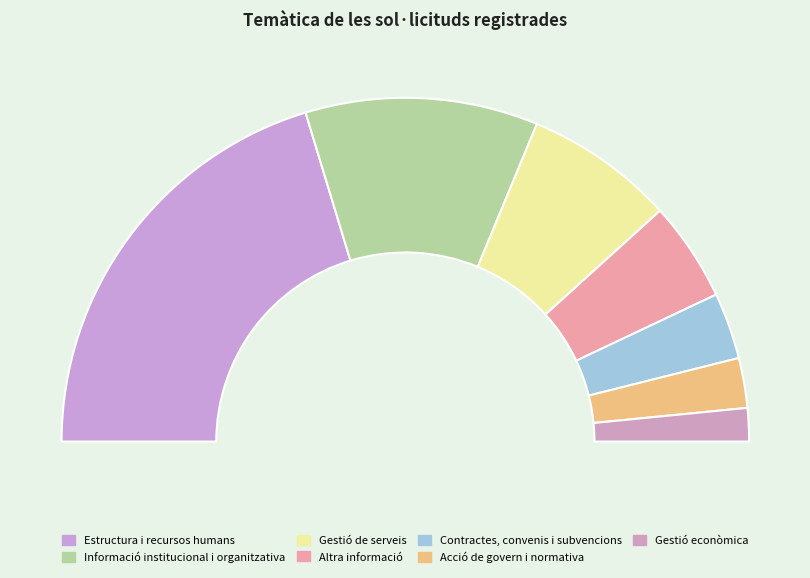

What percentage is NOT represented by Contractes, convenis i subvencions?

93.8%